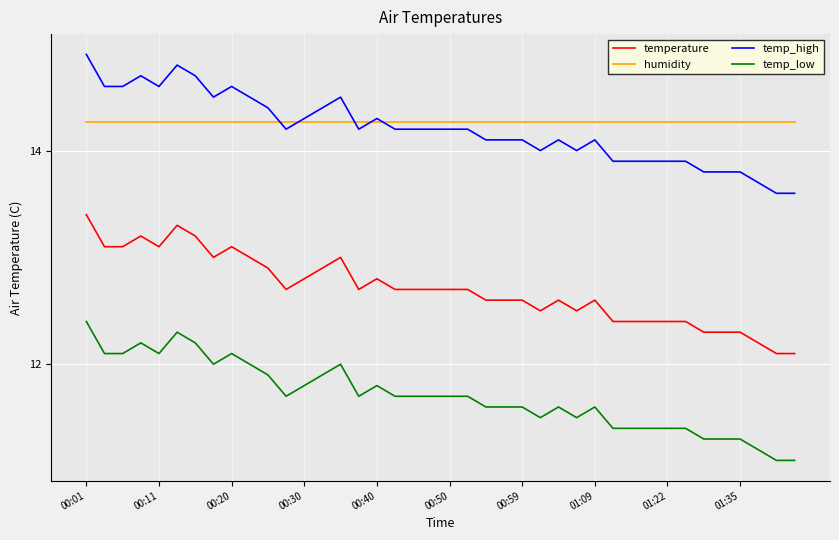

List the series in order of their peak value, lowest first.

temp_low, temperature, humidity, temp_high